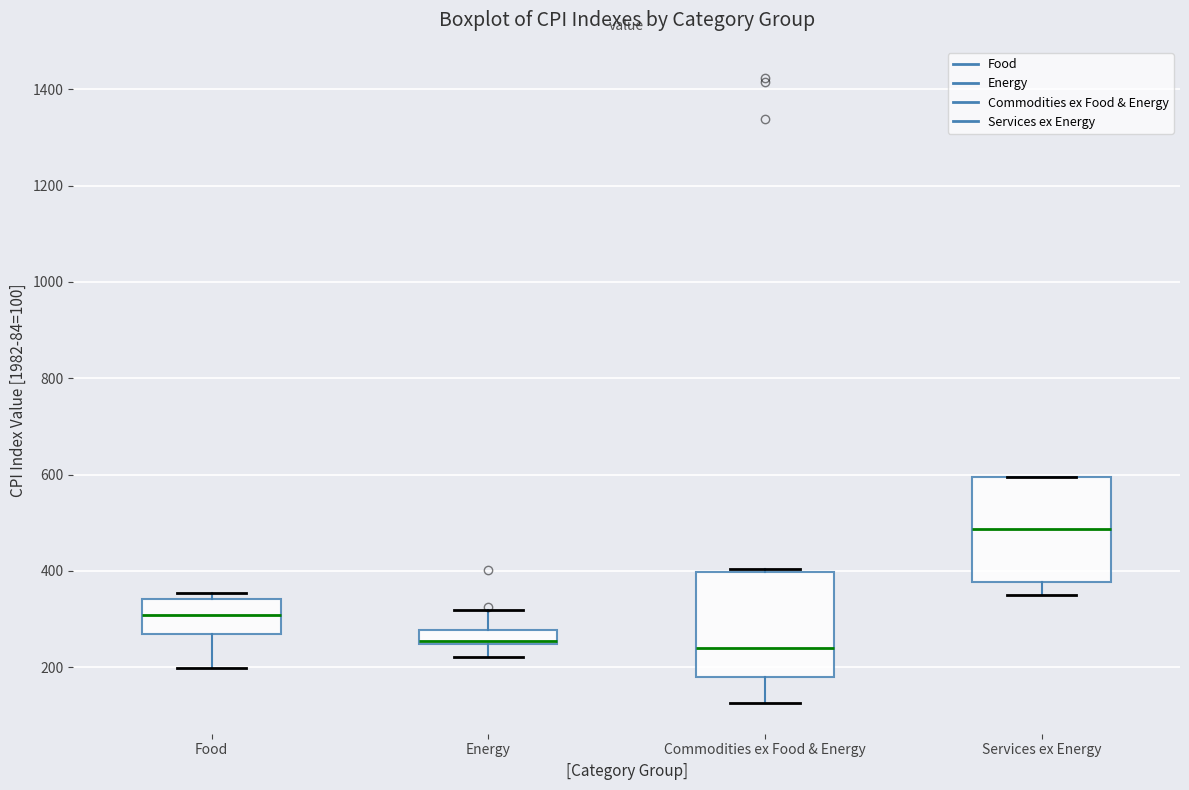

Where does the median line of the box for Services ex Energy sit on the y-axis? The values are not printed on the chart, so give them approximately, as read against the axis.

480